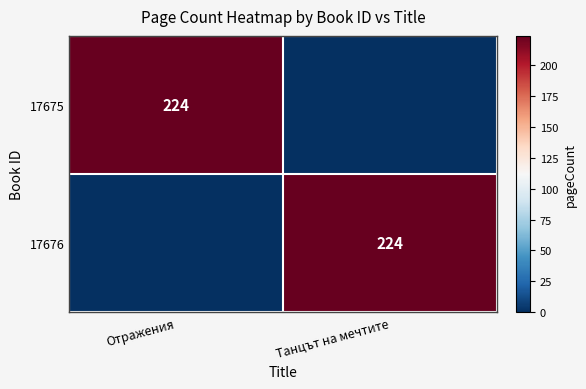

At which category does the chart reach its peak across all series?

Отражения